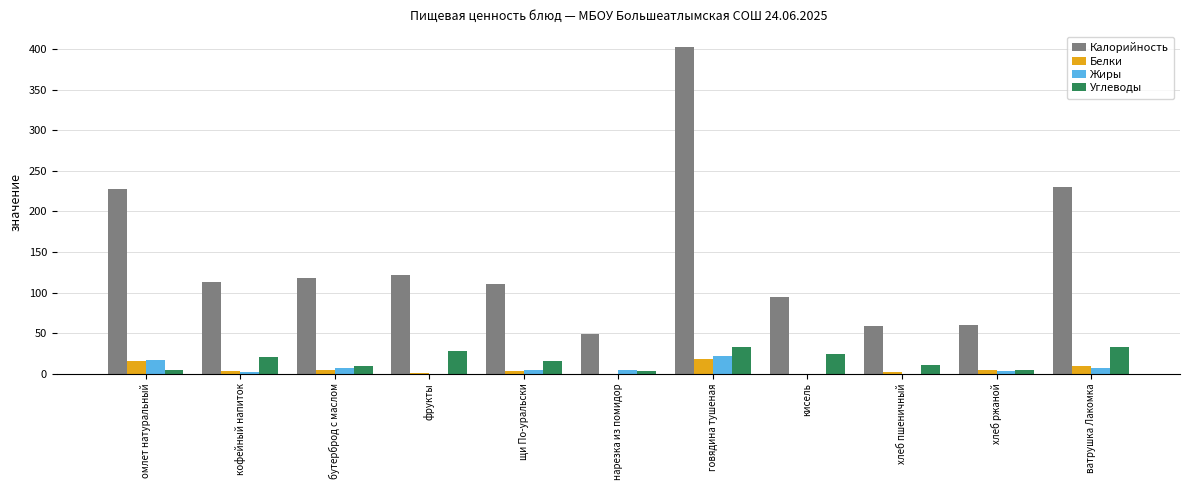

At which category does the chart reach its peak across all series?

говядина тушеная